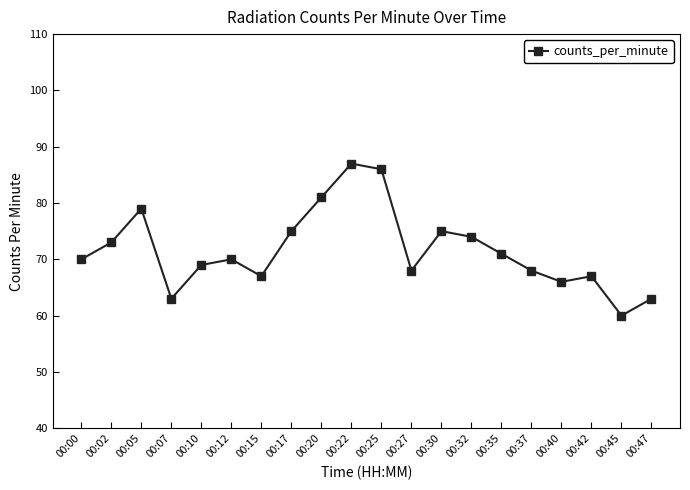

At which category does the data reach its first local valley?

00:07